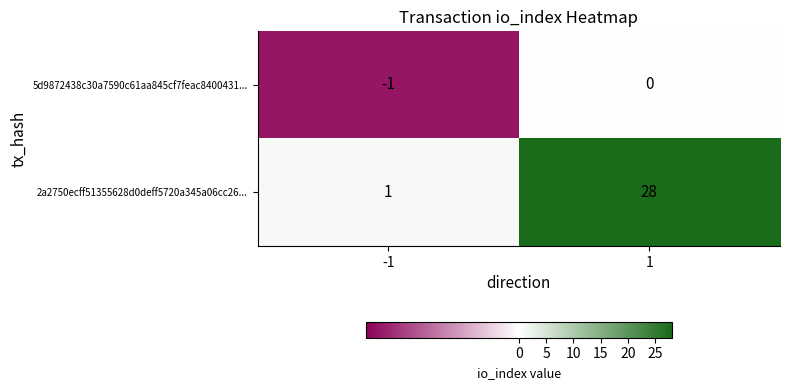

Is it true that 2a2750ecff51355628d0deff5720a345a06cc26... equals 13 at 1?

False